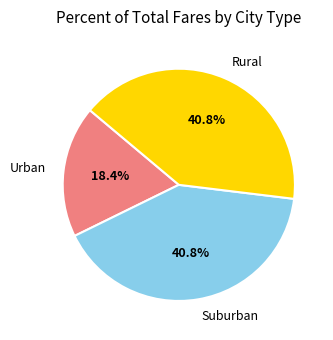

To the nearest percent, what is the difference between the largest and smallest slice percentages?

22%